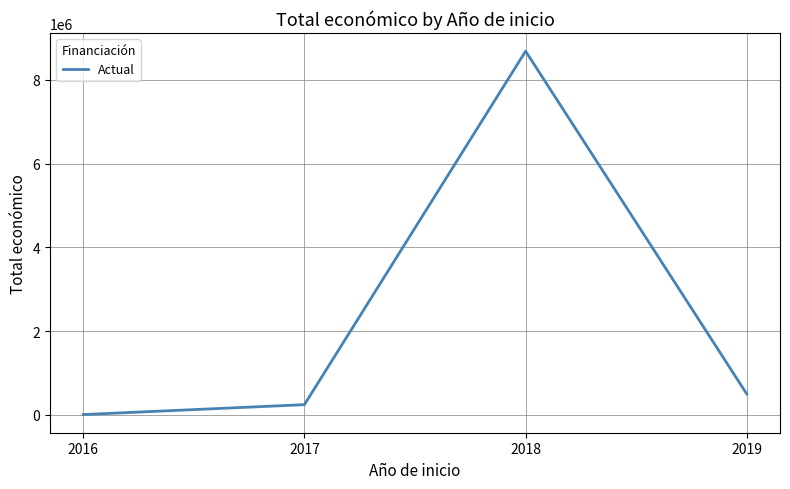

At which label is the value closest to 4346162?

2019